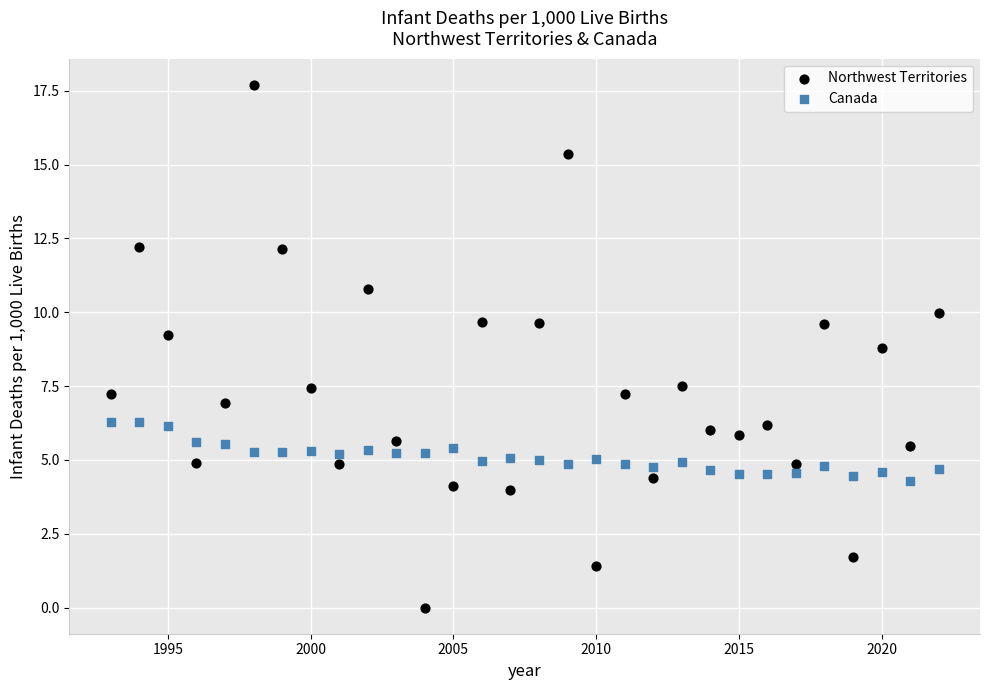

What are all the series names shown in the legend?

Northwest Territories, Canada